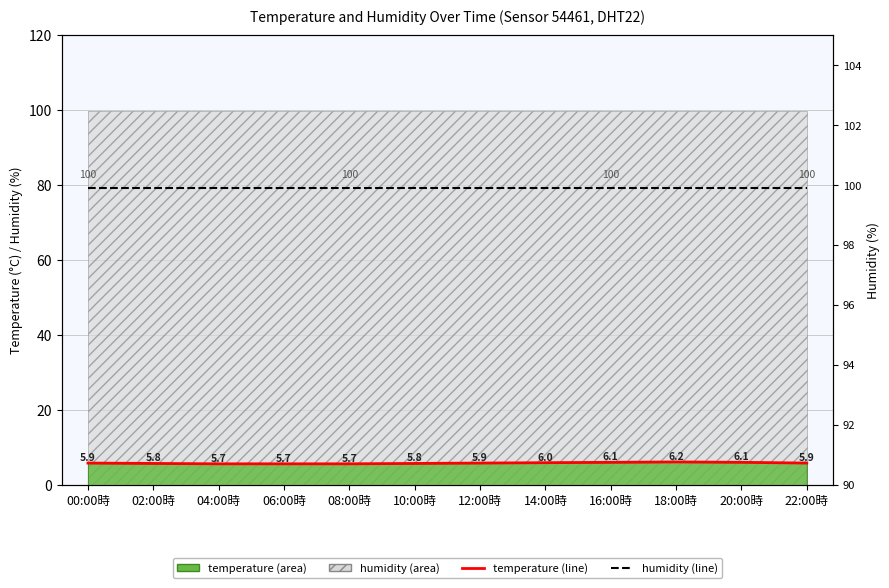

Is the value of humidity (line) at 08:00時 greater than the value of temperature (line) at 10:00時?

Yes